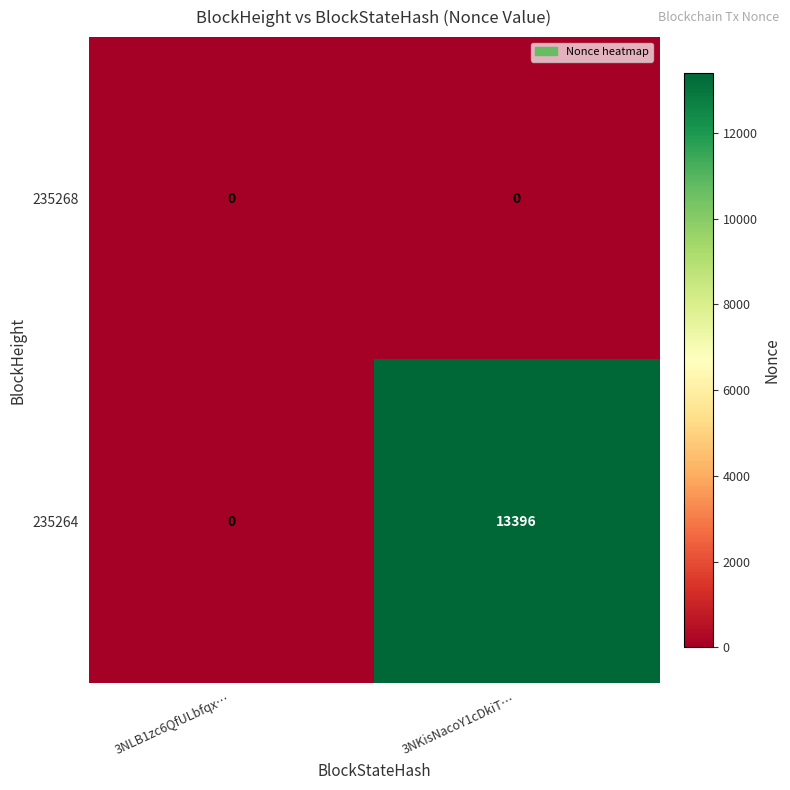

Is it true that 235264 equals 0 at 3NLB1zc6QfULbfqx…?

True